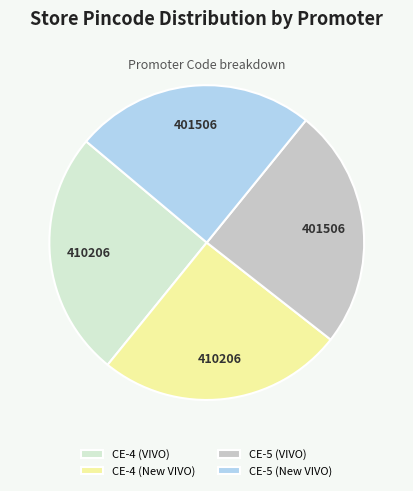

To the nearest percent, what is the difference between the largest and smallest slice percentages?

1%